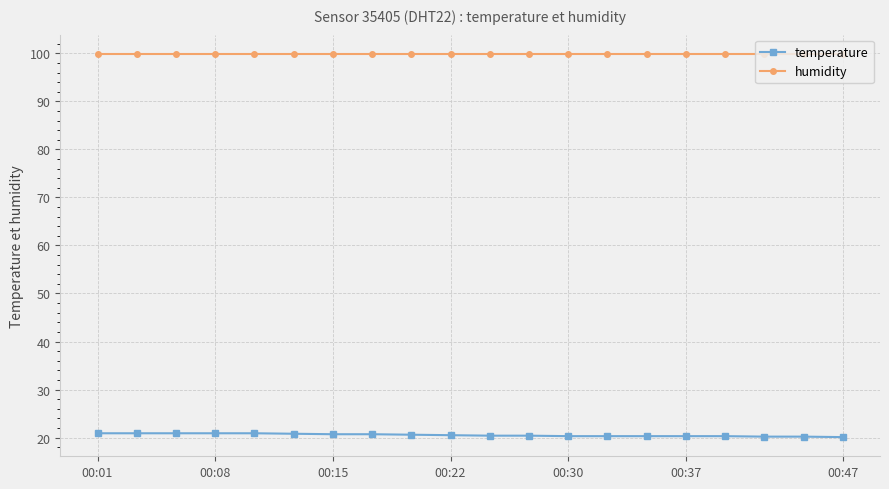

What is the sum of all humidity values?

1998.0